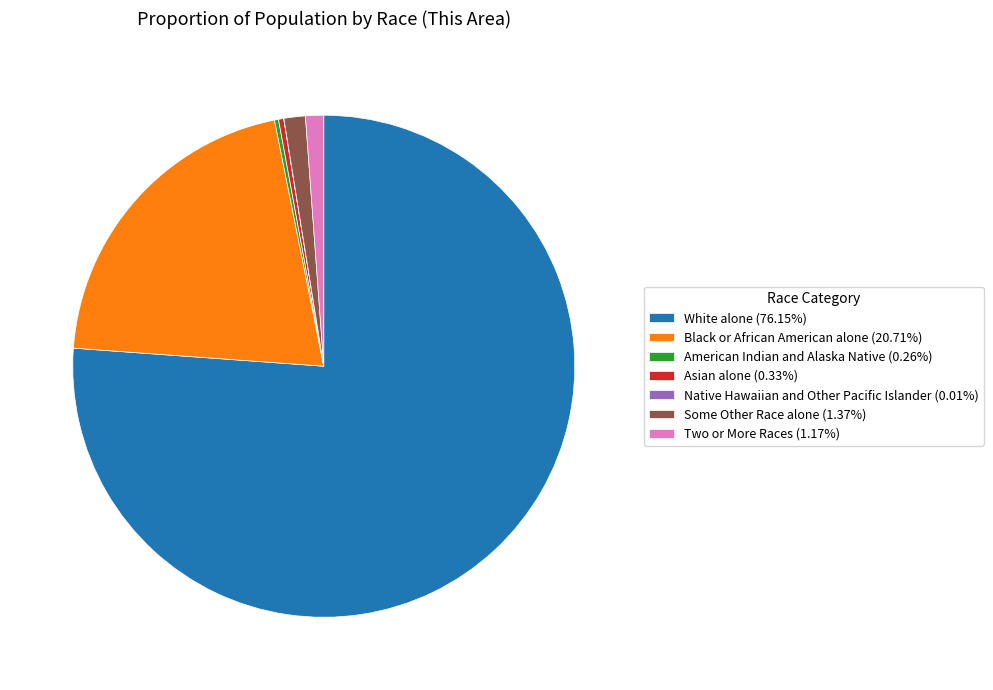

Between Black or African American alone and Asian alone, which is larger?

Black or African American alone